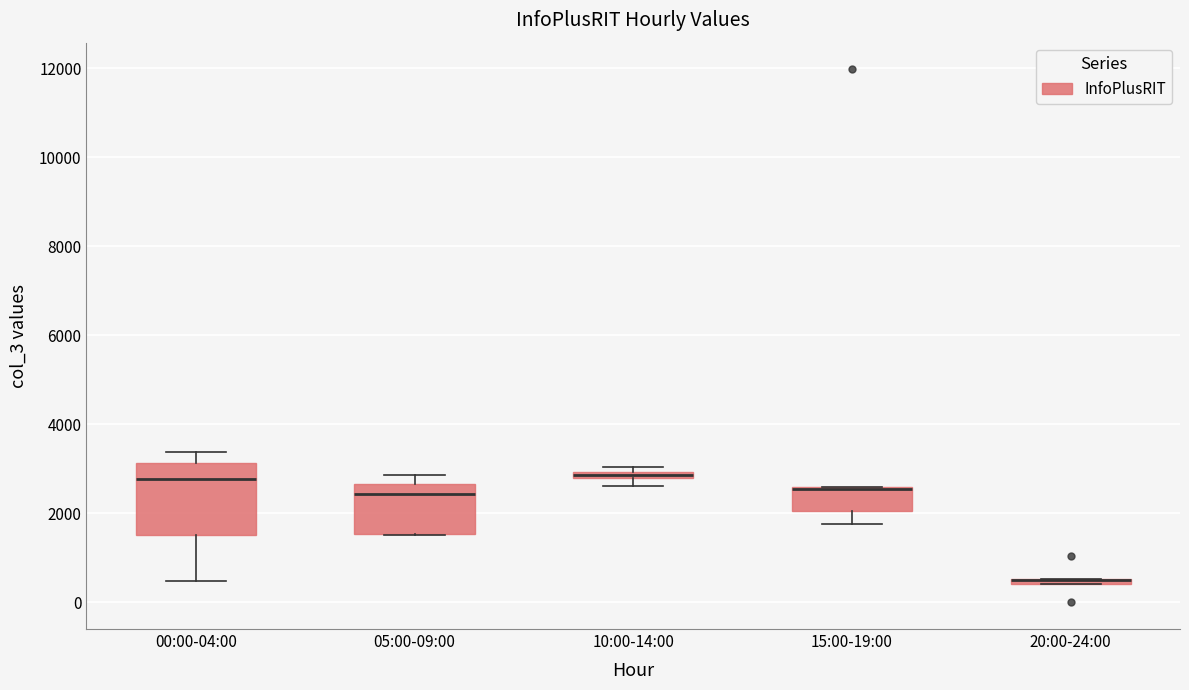

Where does the median line of the box for 05:00-09:00 sit on the y-axis? The values are not printed on the chart, so give them approximately, as read against the axis.

2400